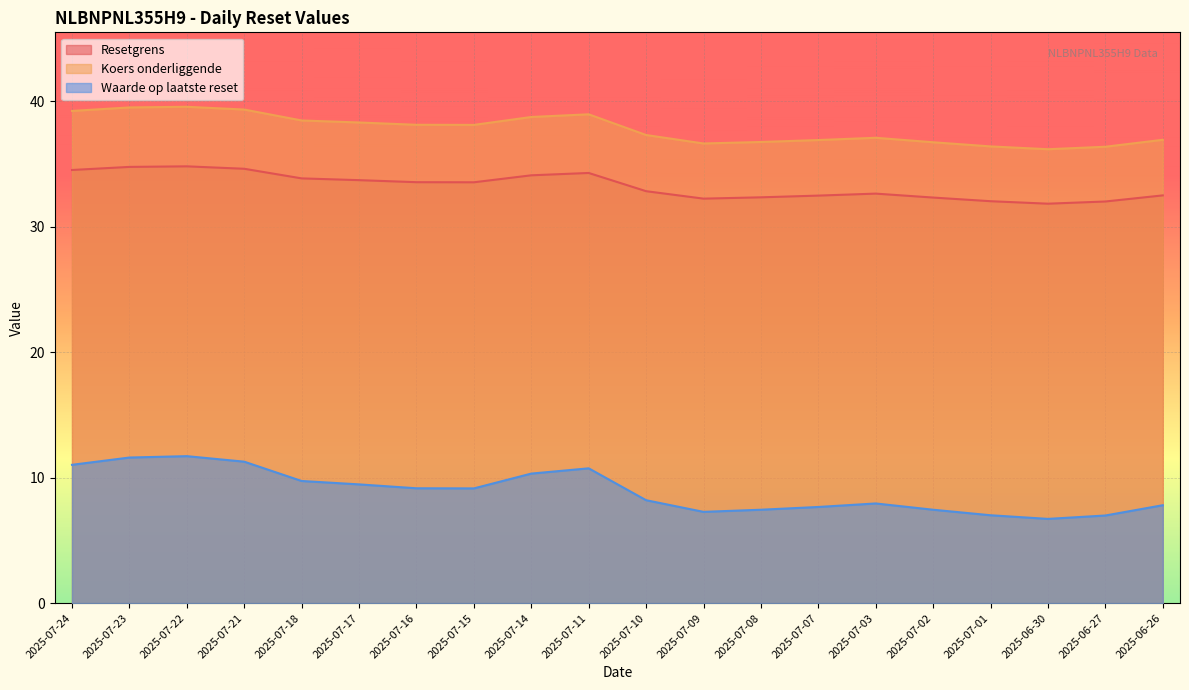

What is the average value of the Koers onderliggende series?

37.8